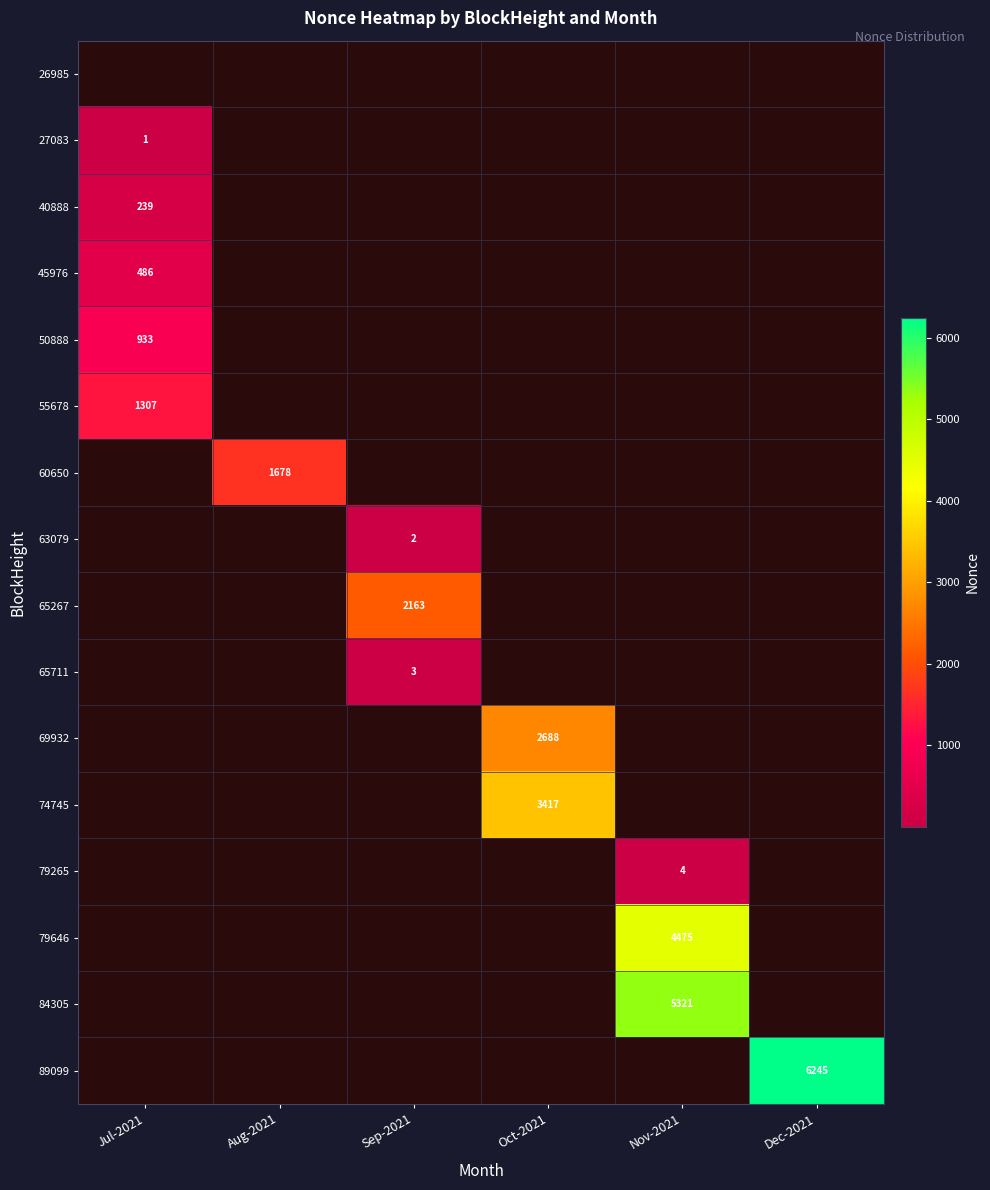

Between Jul-2021 and Nov-2021, which is larger?

Nov-2021